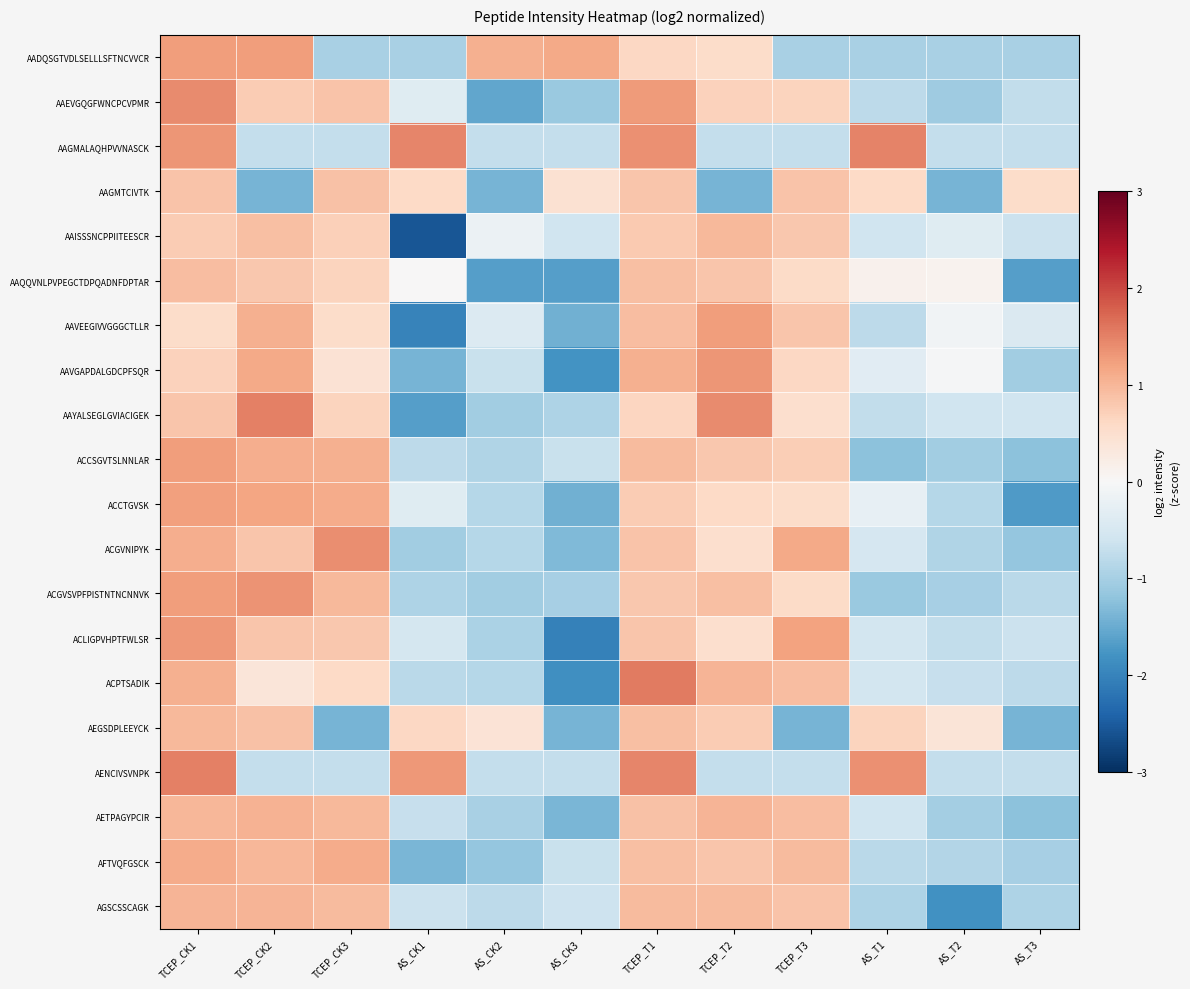

What is the difference between the highest and lowest values at TCEP_CK1?

1.0